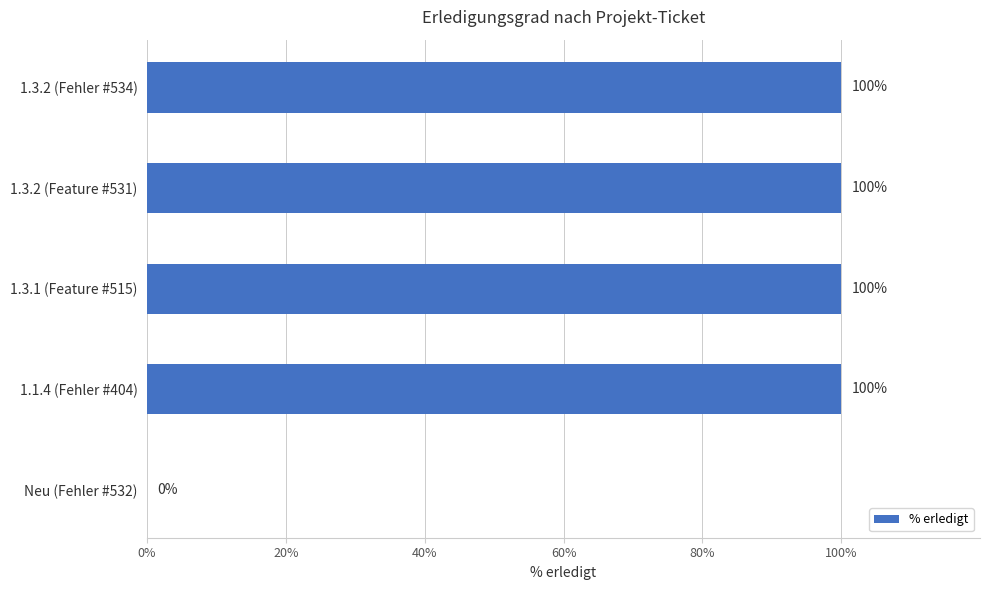

The chart shows a value of 169 at 1.3.2 (Feature #531). True or false?

False